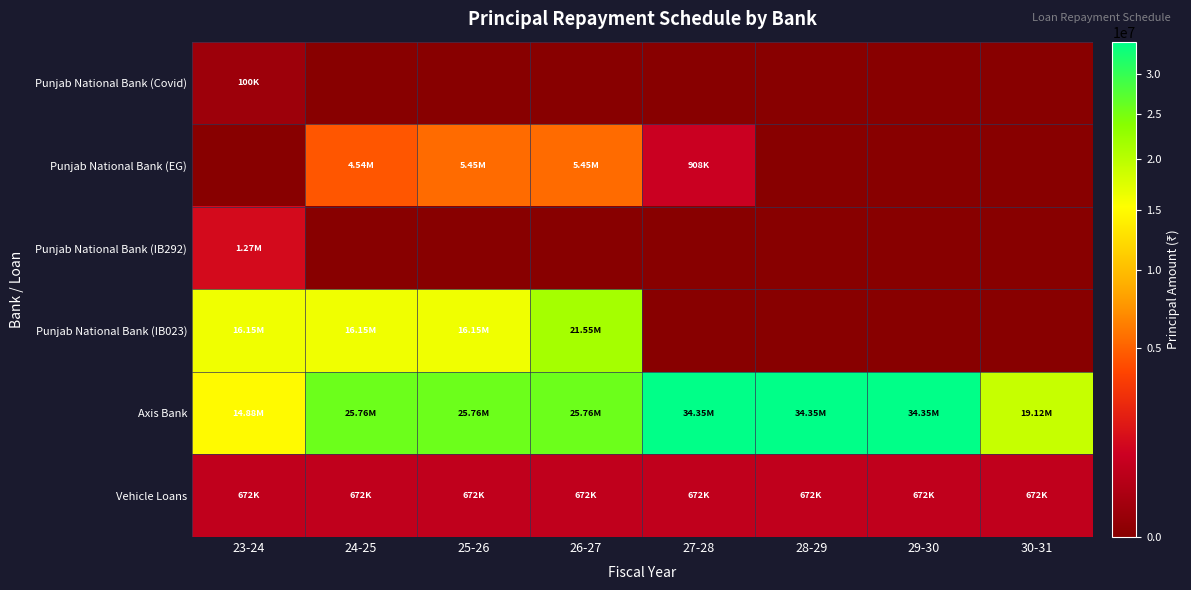

Which label corresponds to the smallest value in the chart?

24-25